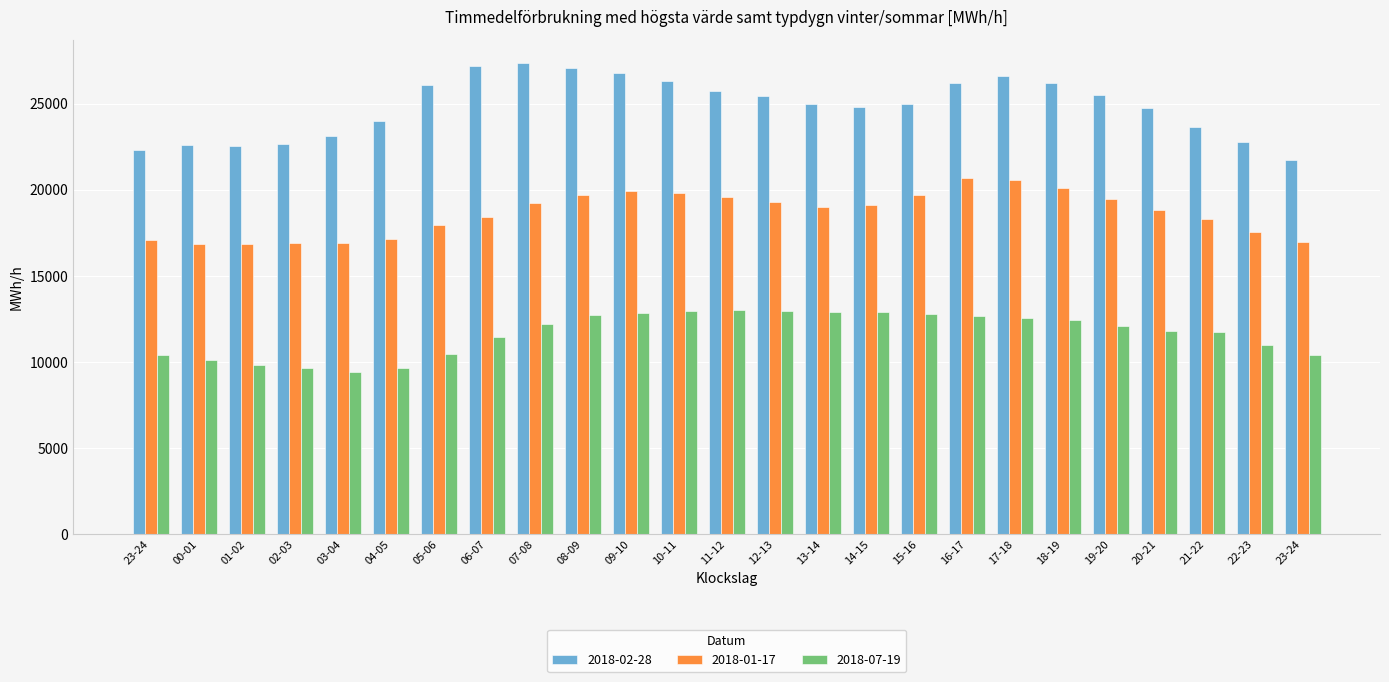

What is the value of the 2018-02-28 bar at the 13th from the left?

25714